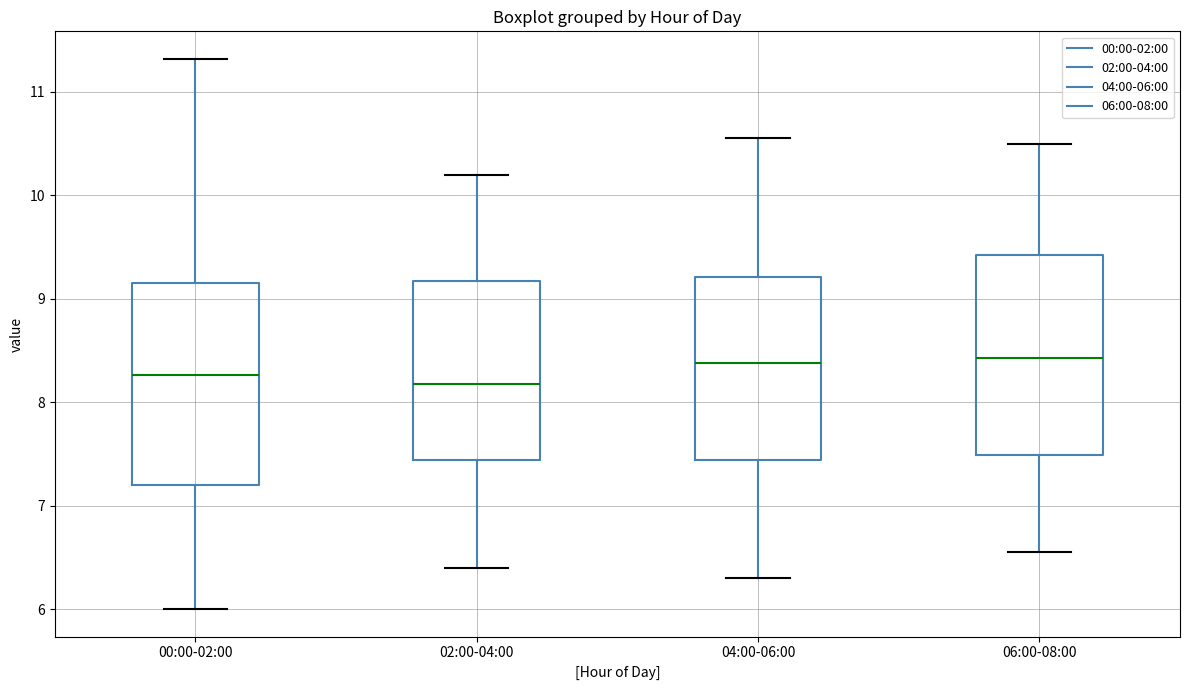

Where does the median line of the box for 06:00-08:00 sit on the y-axis? The values are not printed on the chart, so give them approximately, as read against the axis.

8.4